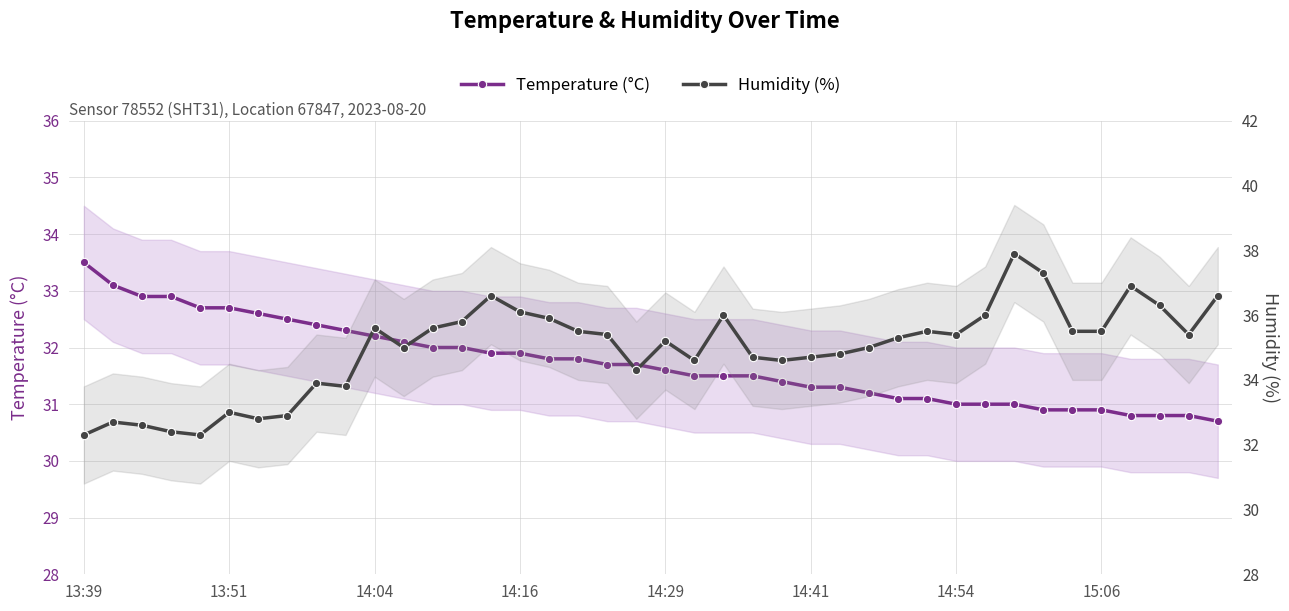

How many lines are shown in the chart?

2